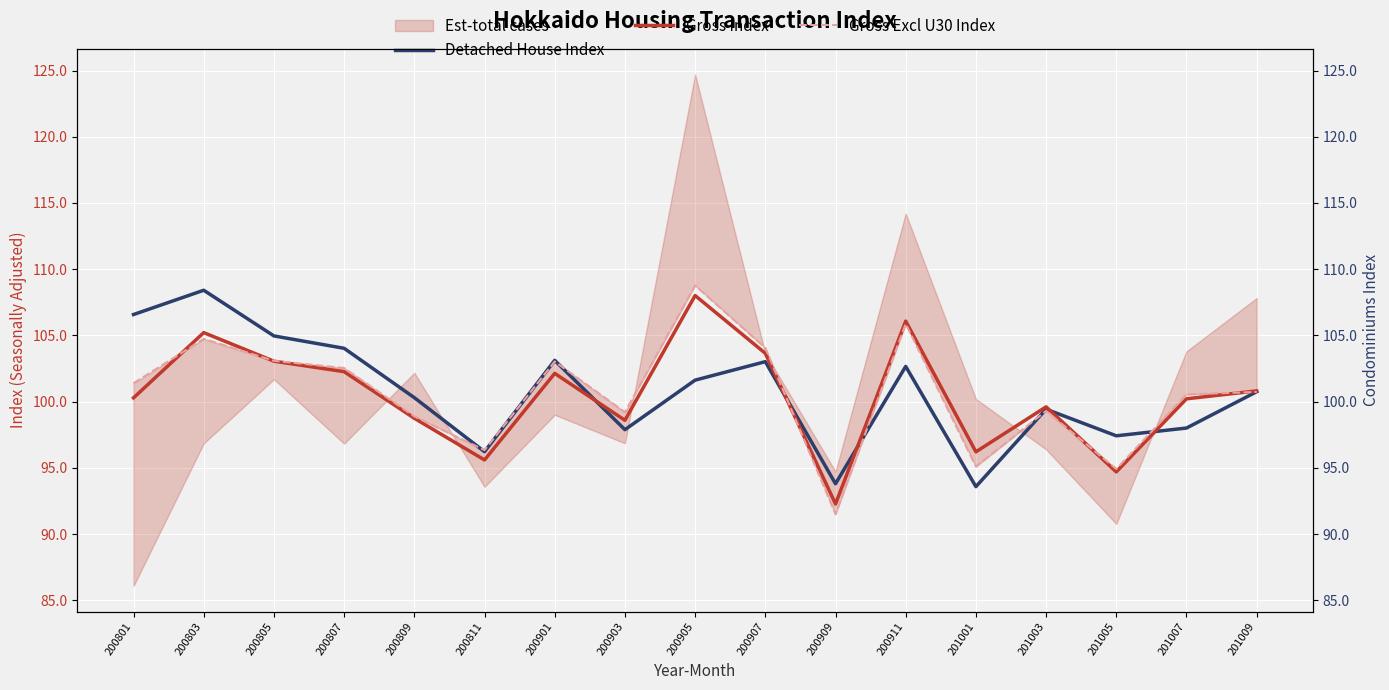

What is the difference between the highest and lowest values at 200911?

3.4